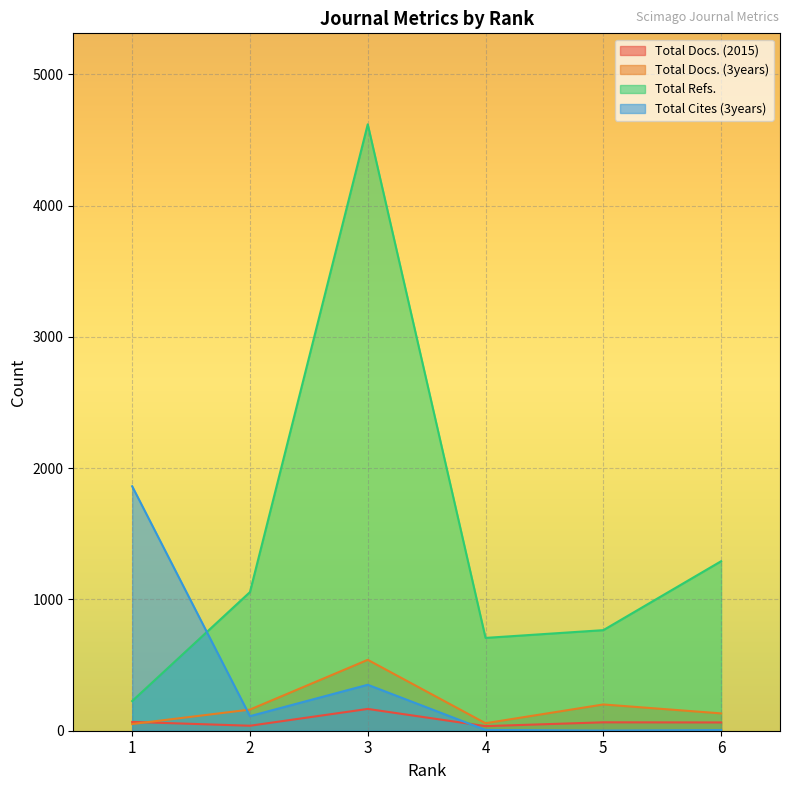

What is the highest value of the Total Cites (3years) series?

1862